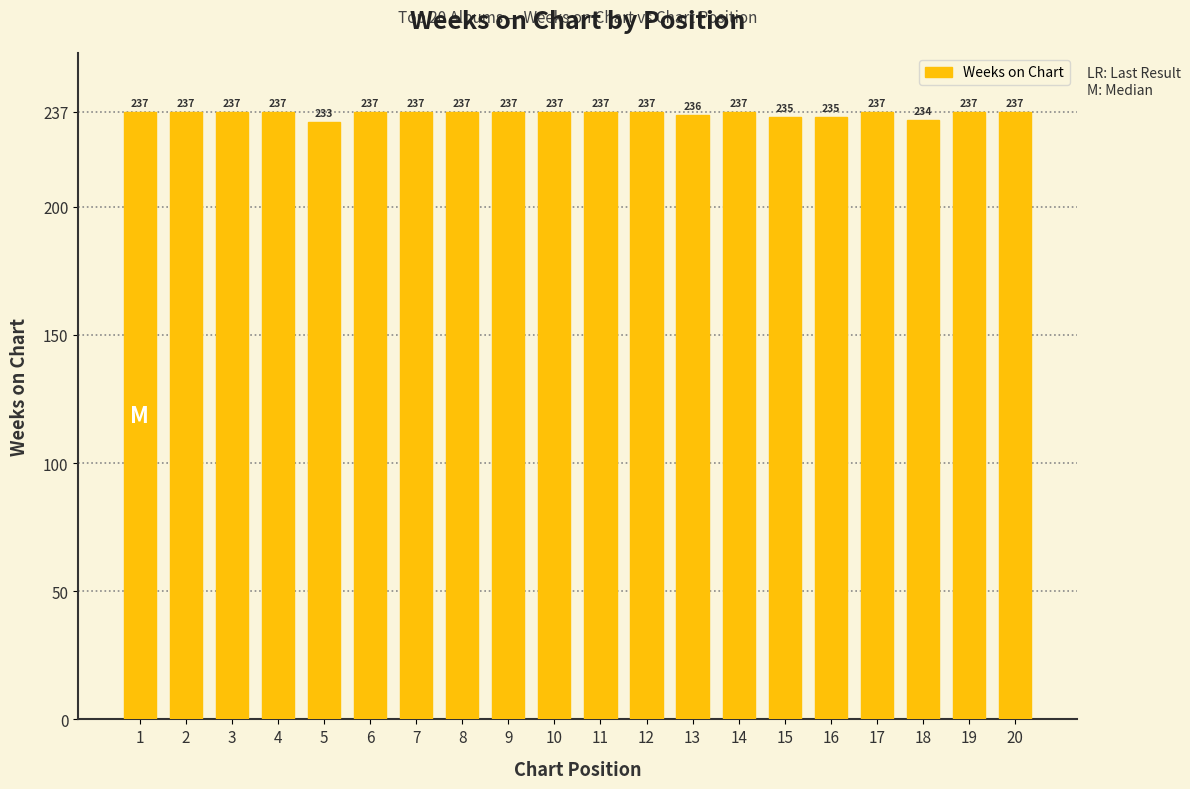

True or false: the data shows 237 at 19.

True